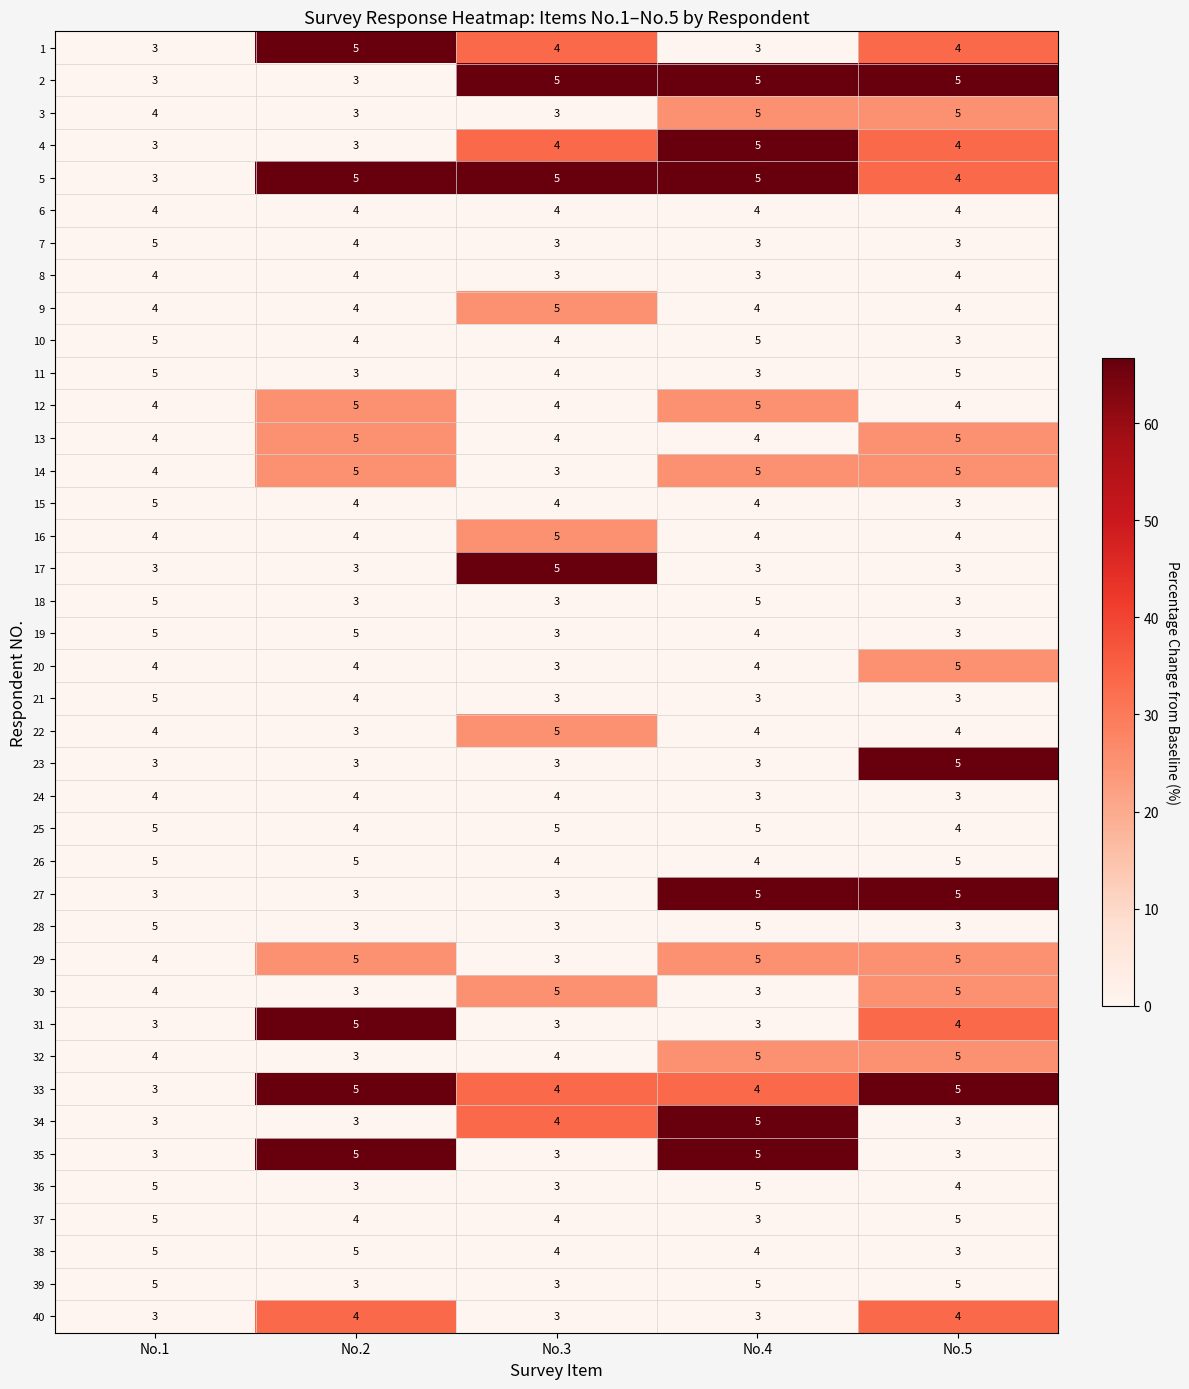

How many categories are shown in the chart?

5